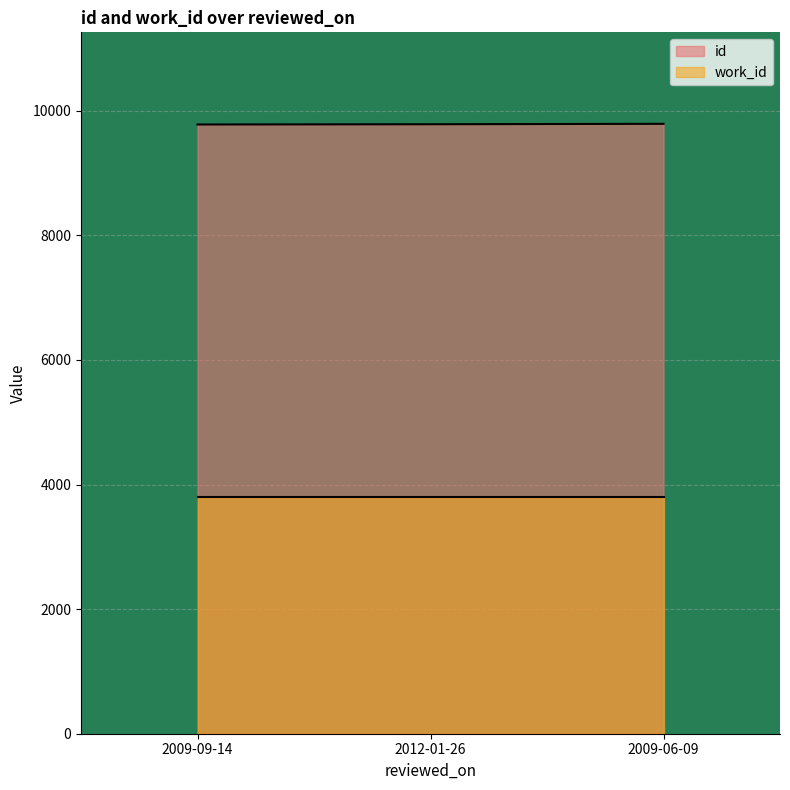

How many series are shown in this chart?

2